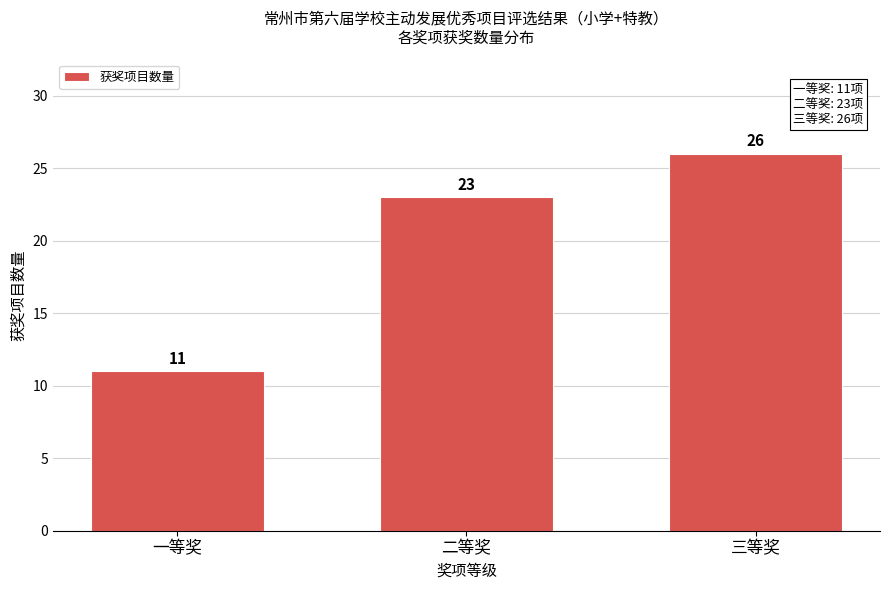

Reading left to right, list all the values displayed in this chart.

11	23	26